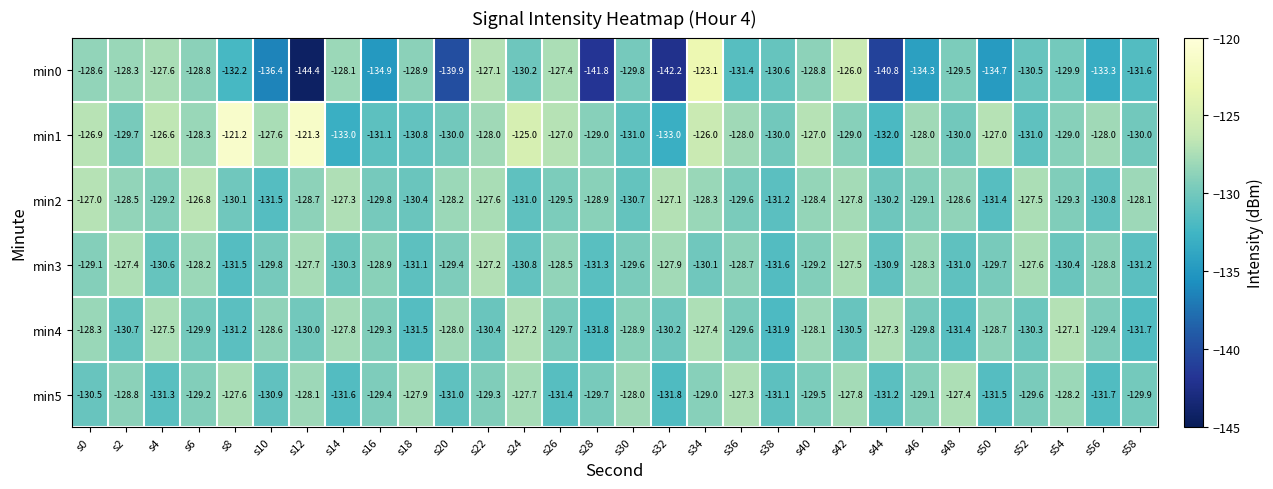

Is it true that min2 equals -130.4 at s18?

True